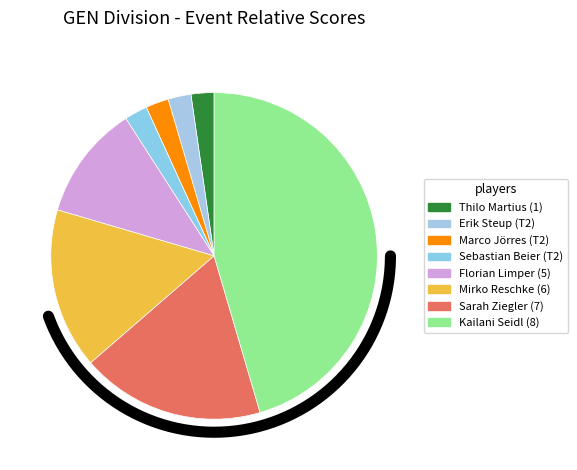

Which category has the biggest portion of the pie?

Kailani Seidl (8)